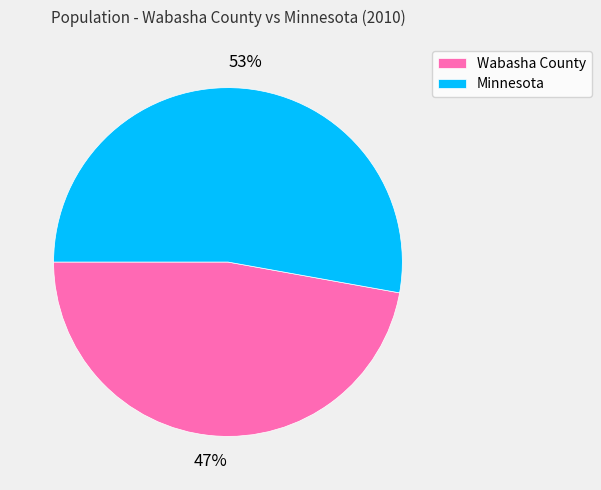

Does any single category account for the majority?

Yes